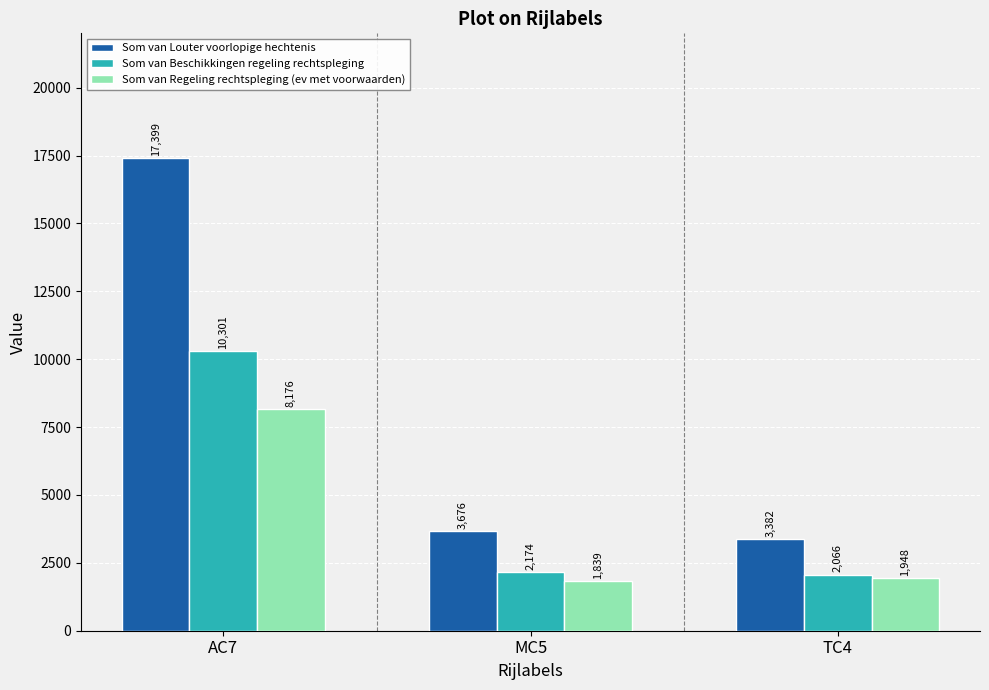

At AC7, list the series in order from largest to smallest.

Som van Louter voorlopige hechtenis, Som van Beschikkingen regeling rechtspleging, Som van Regeling rechtspleging (ev met voorwaarden)